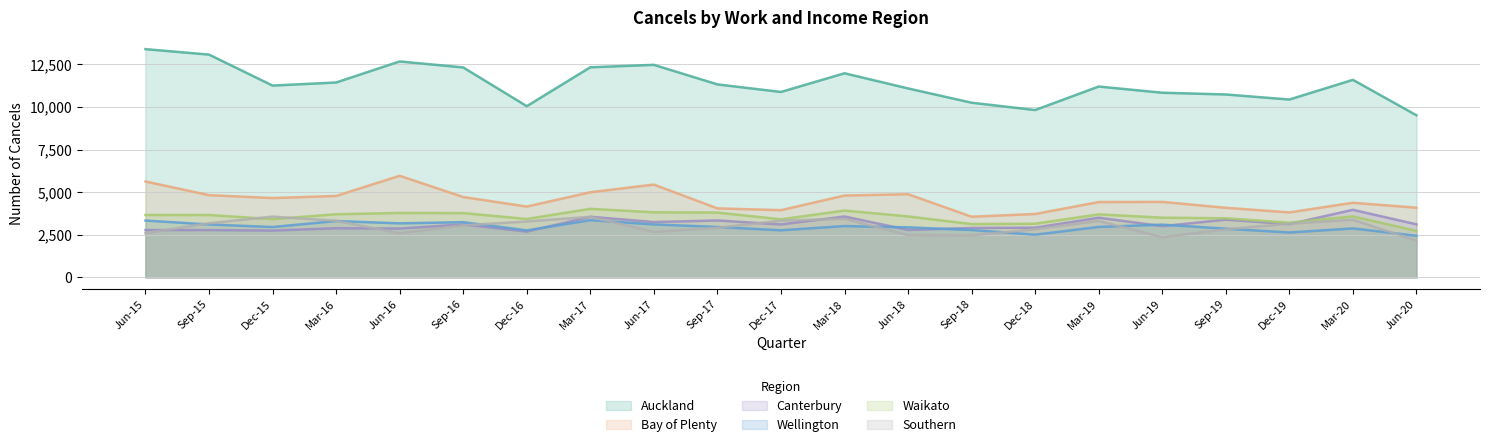

What is the difference between the maximum and minimum values in the Waikato series?

1295